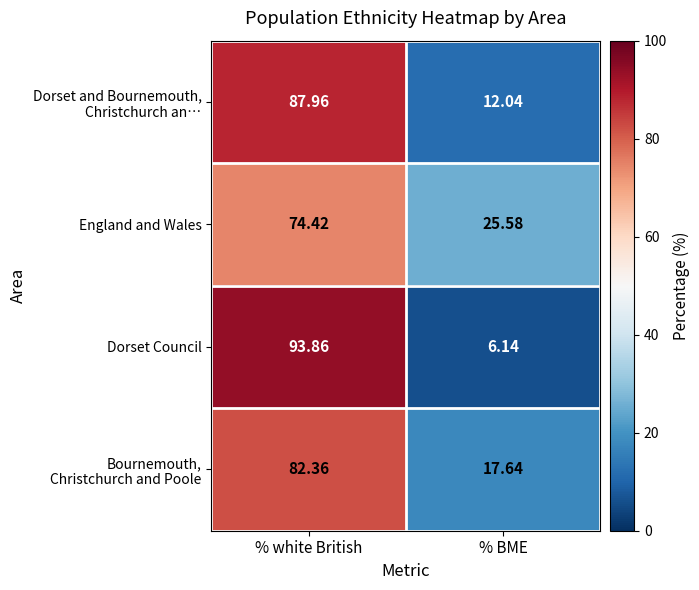

List the labels in order of Dorset Council value, smallest first.

% BME, % white British